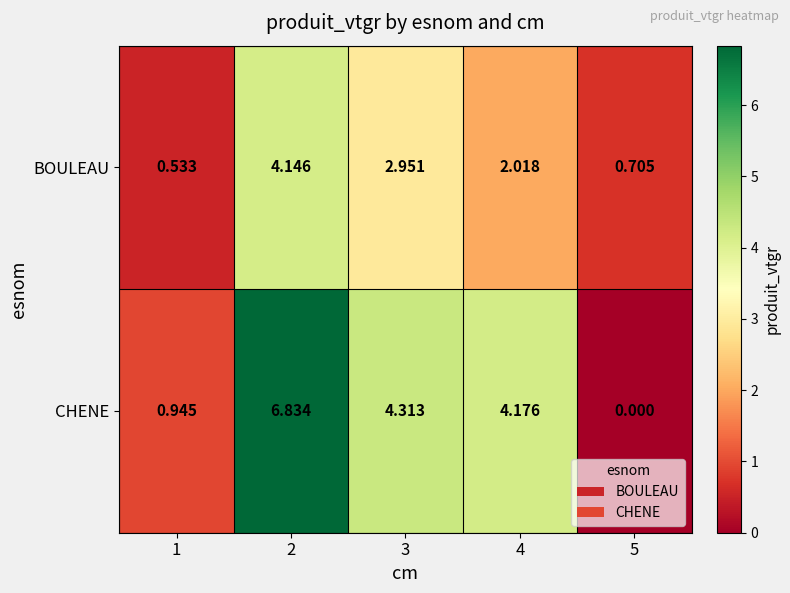

Which series has the largest total across all categories?

CHENE